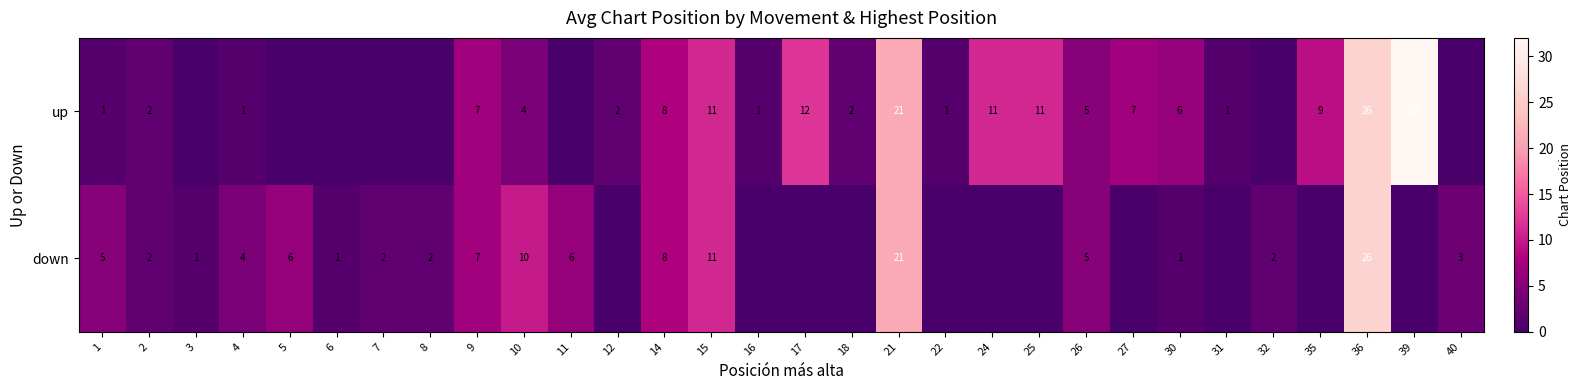

What is the greatest value displayed?

32